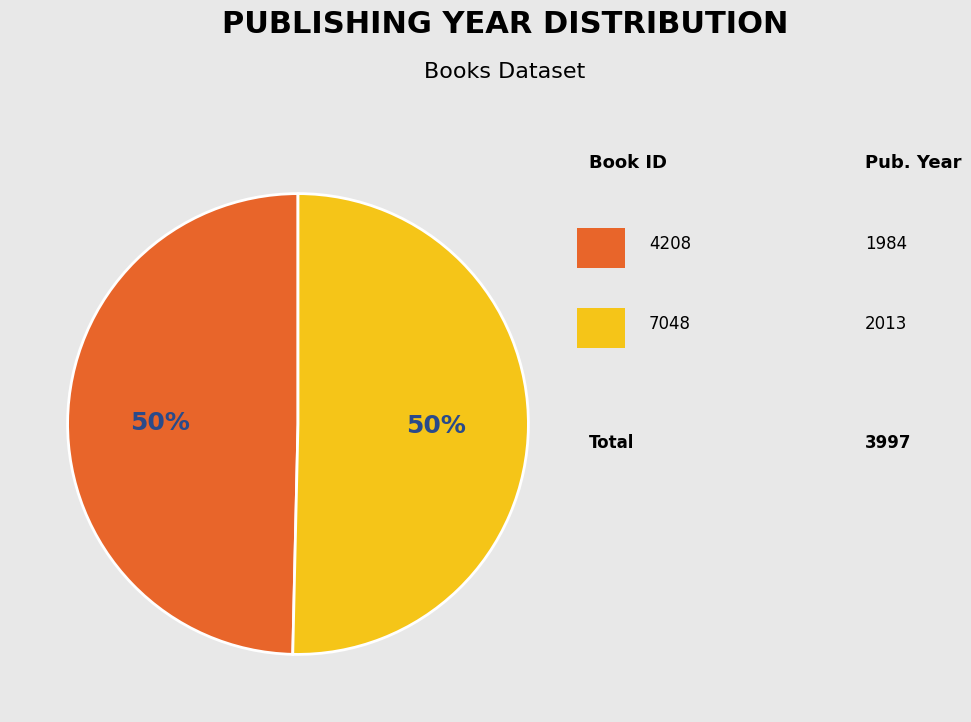

To the nearest percent, what is the average slice percentage?

50%